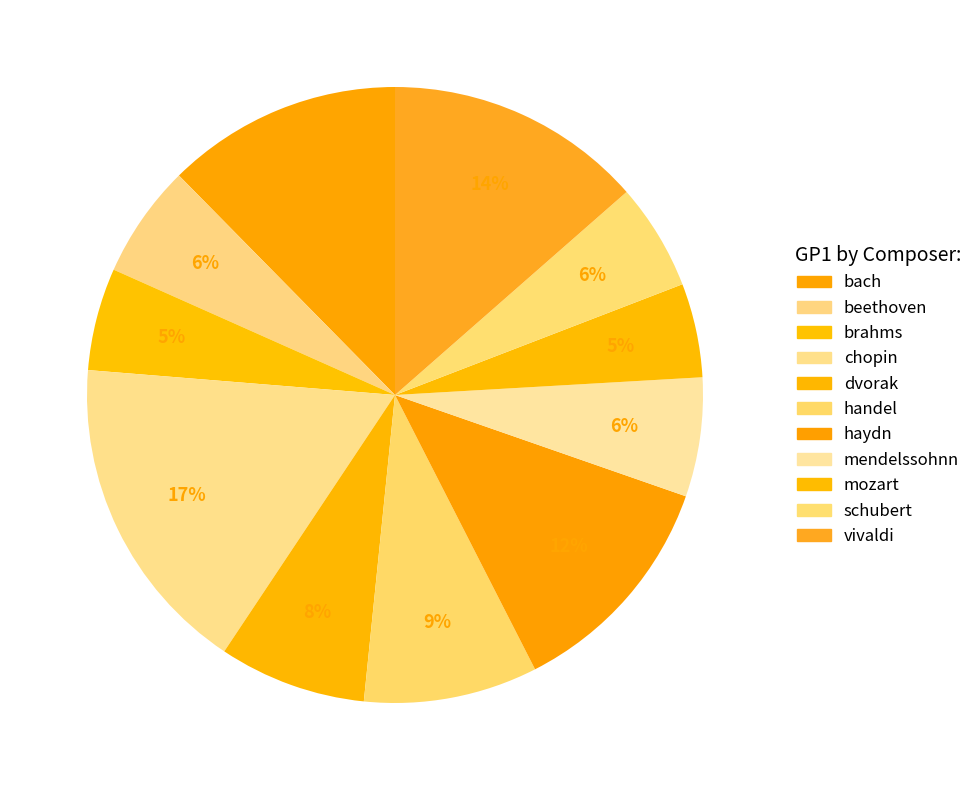

To the nearest percent, what portion does chopin represent?

17%